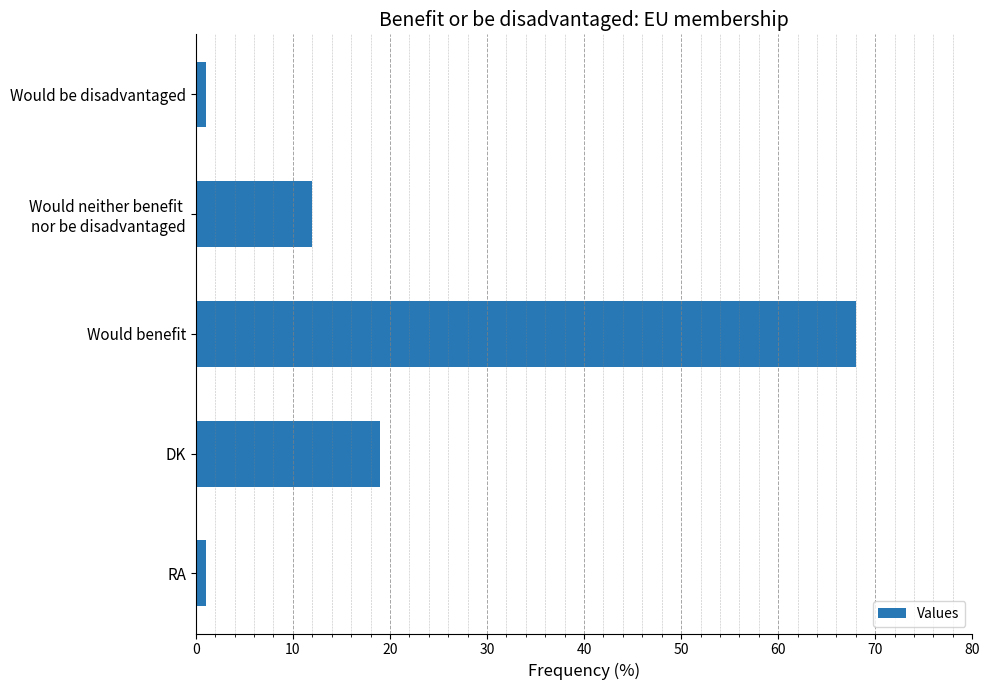

The chart shows a value of 19 at DK. True or false?

True